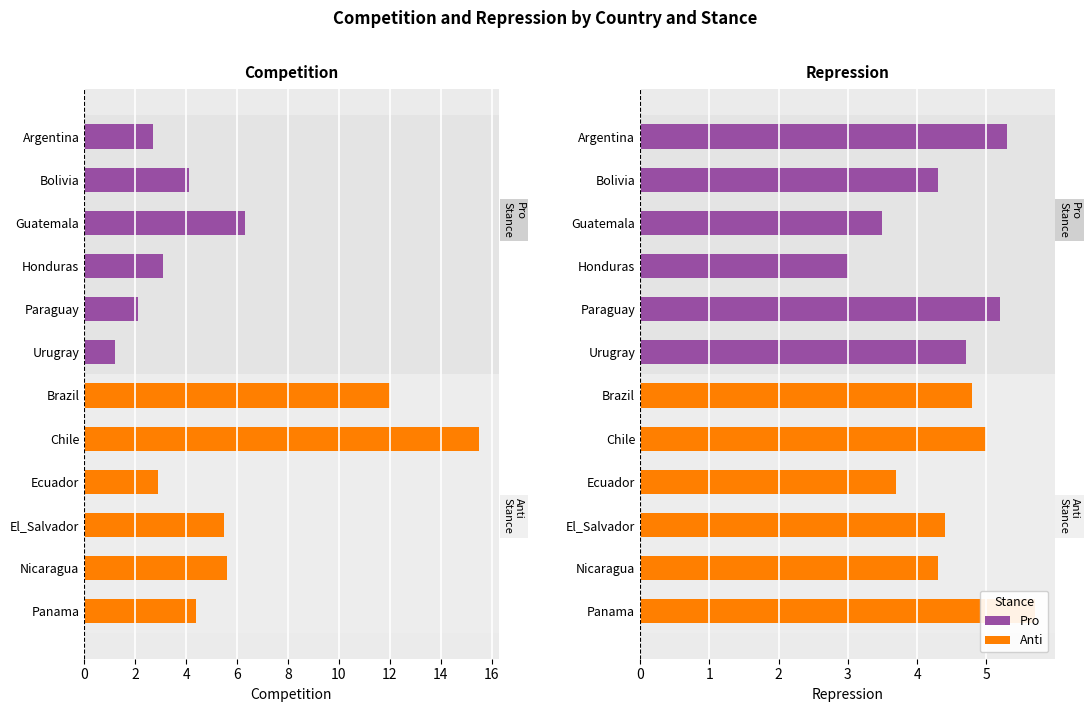

Which series changed the most between Guatemala and Honduras?

Competition